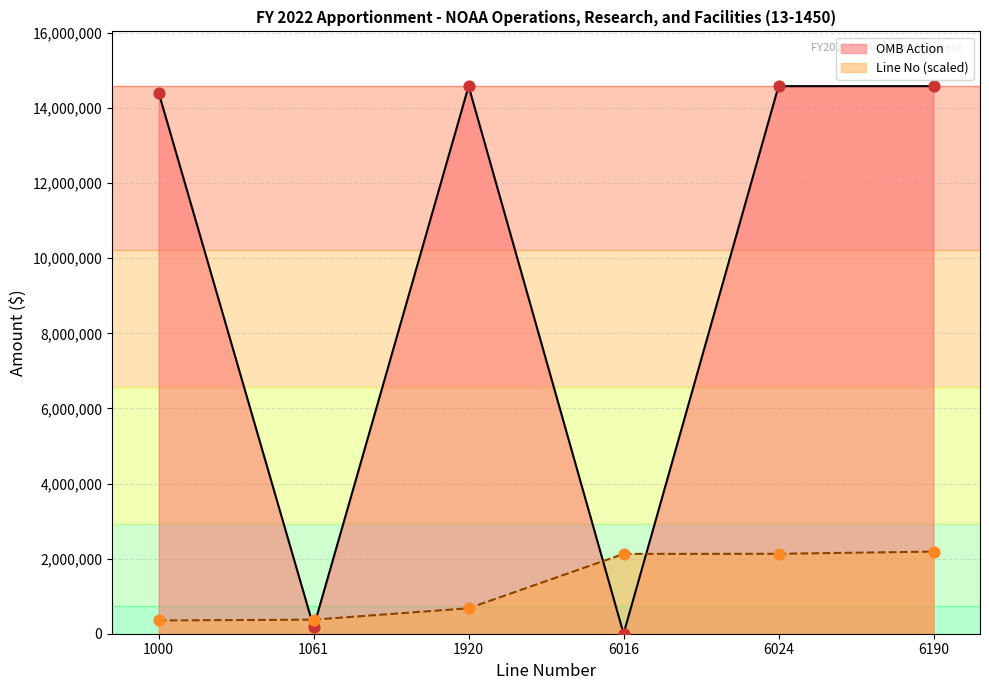

Which series reaches the maximum Y coordinate?

OMB Action